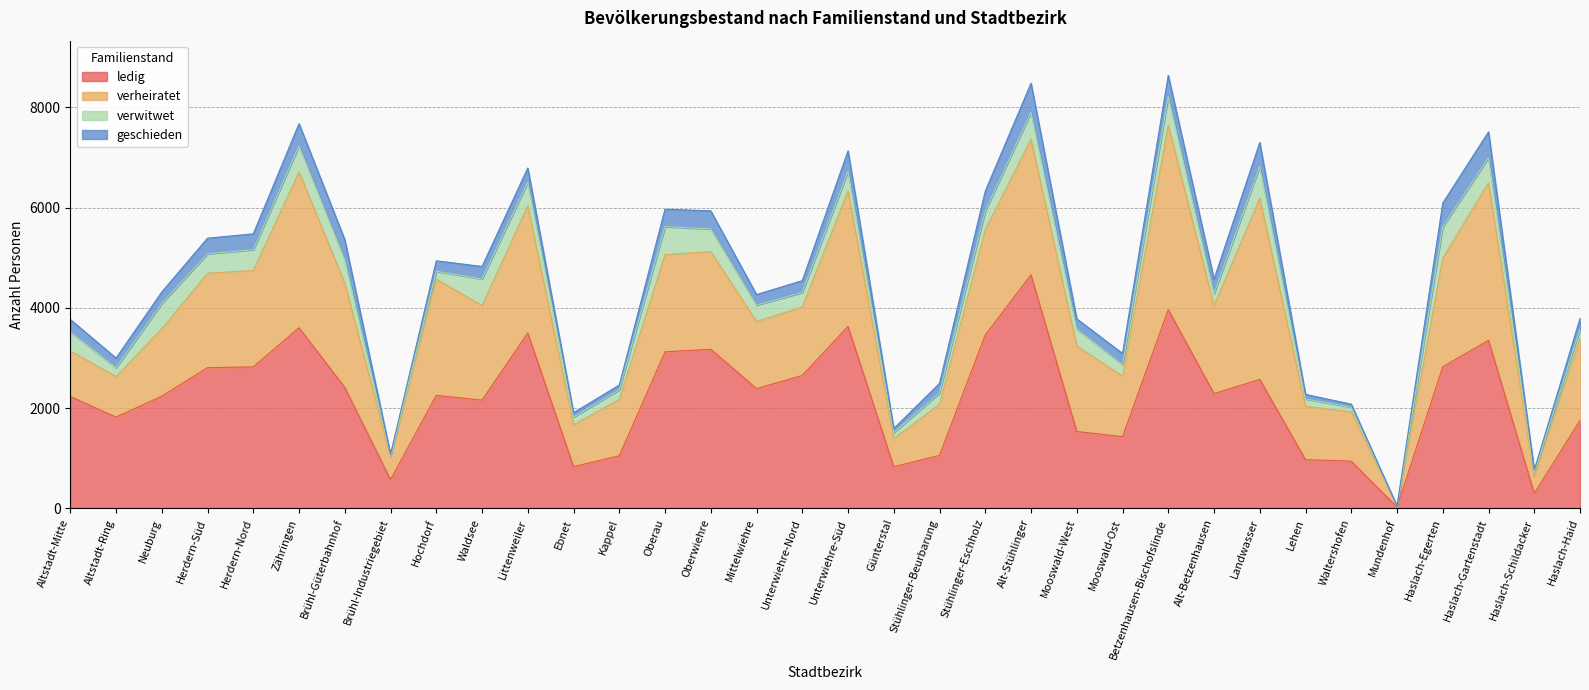

Which series has the largest total across all categories?

ledig